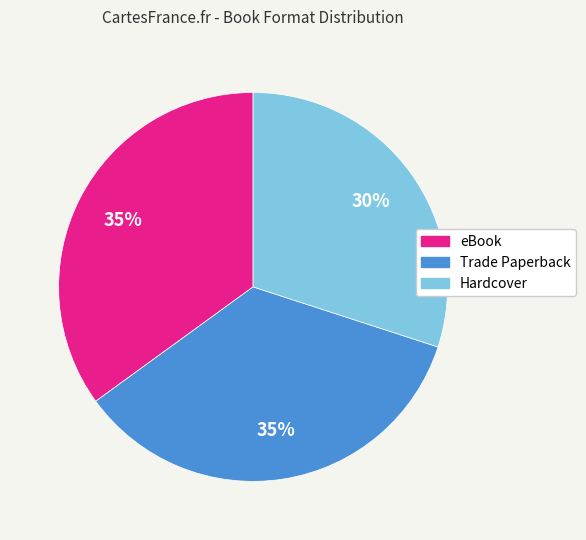

Which slice is the smallest?

Hardcover